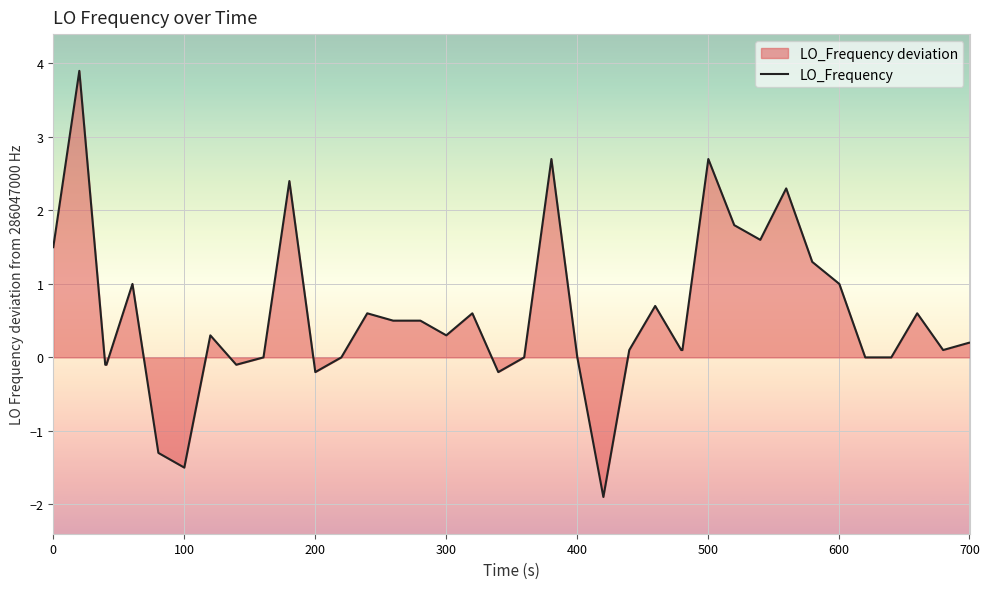

What is the greatest value displayed?

3.9